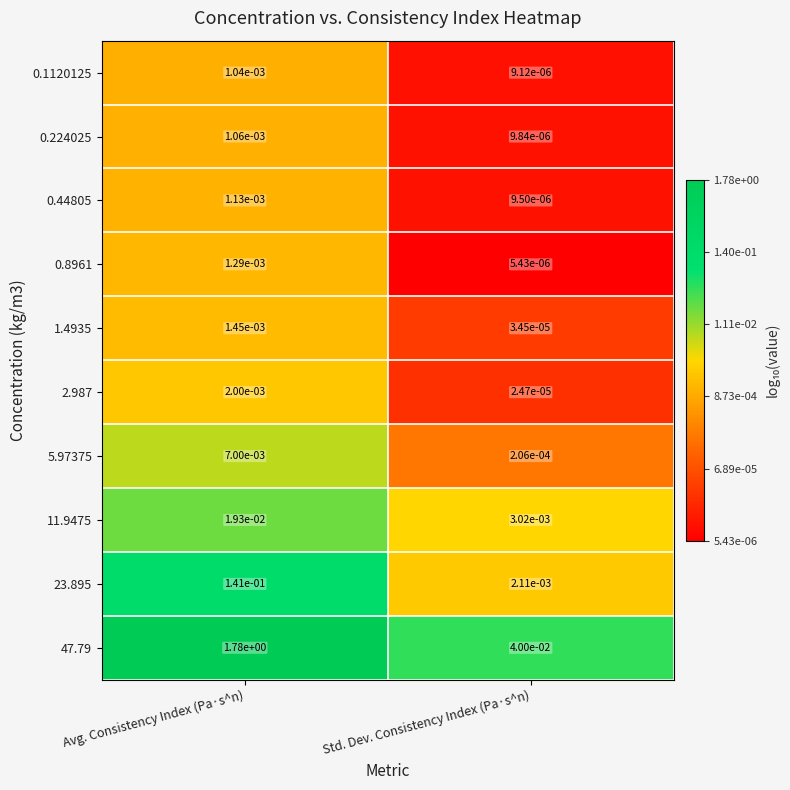

At which label is 0.44805 closest to 0?

Std. Dev. Consistency Index (Pa·s^n)